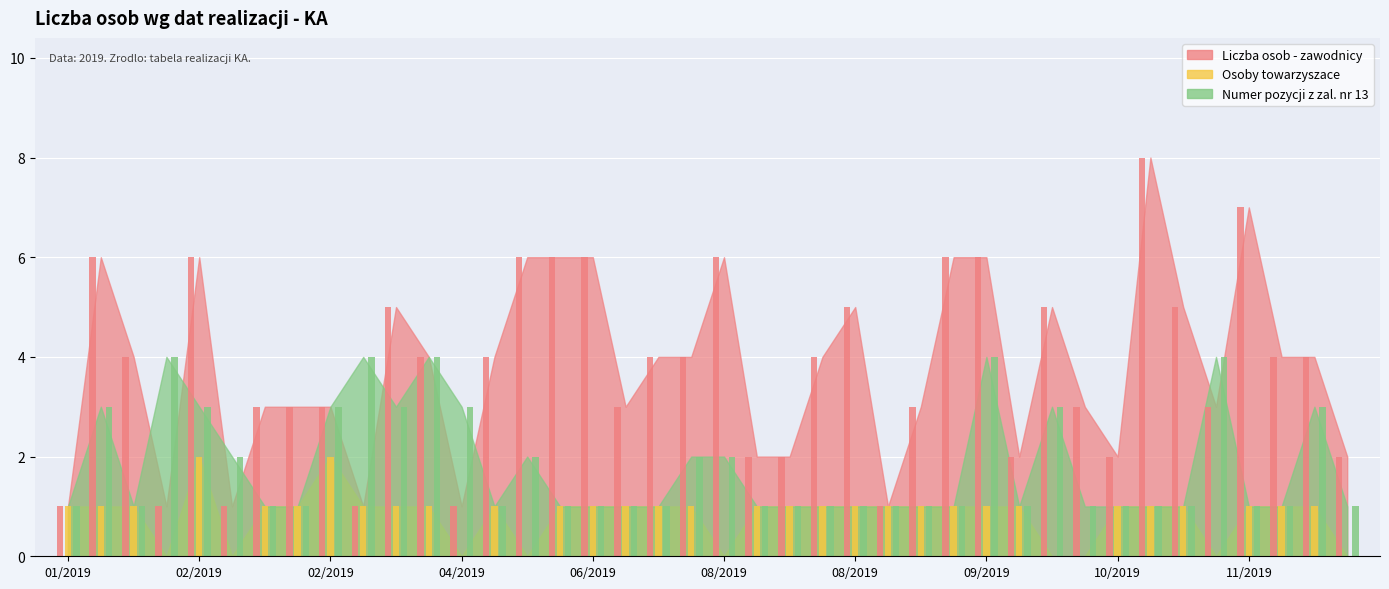

What is the maximum value for Liczba osob - zawodnicy?

8